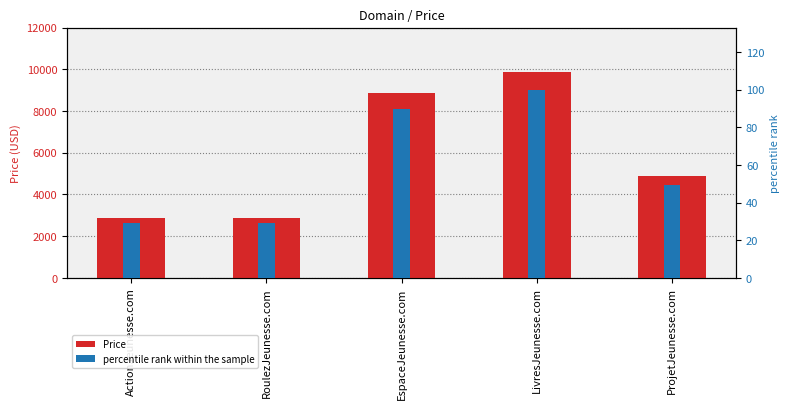

Which category has the lowest value in the Price series?

ActionJeunesse.com